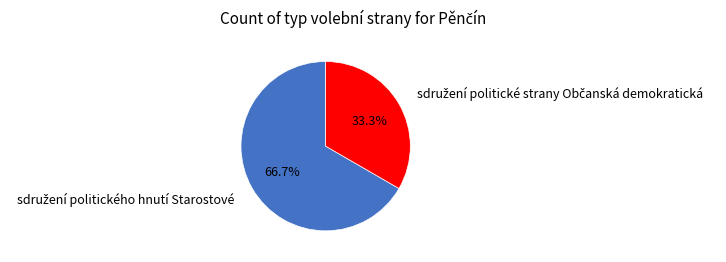

Count the number of slices in the pie.

2